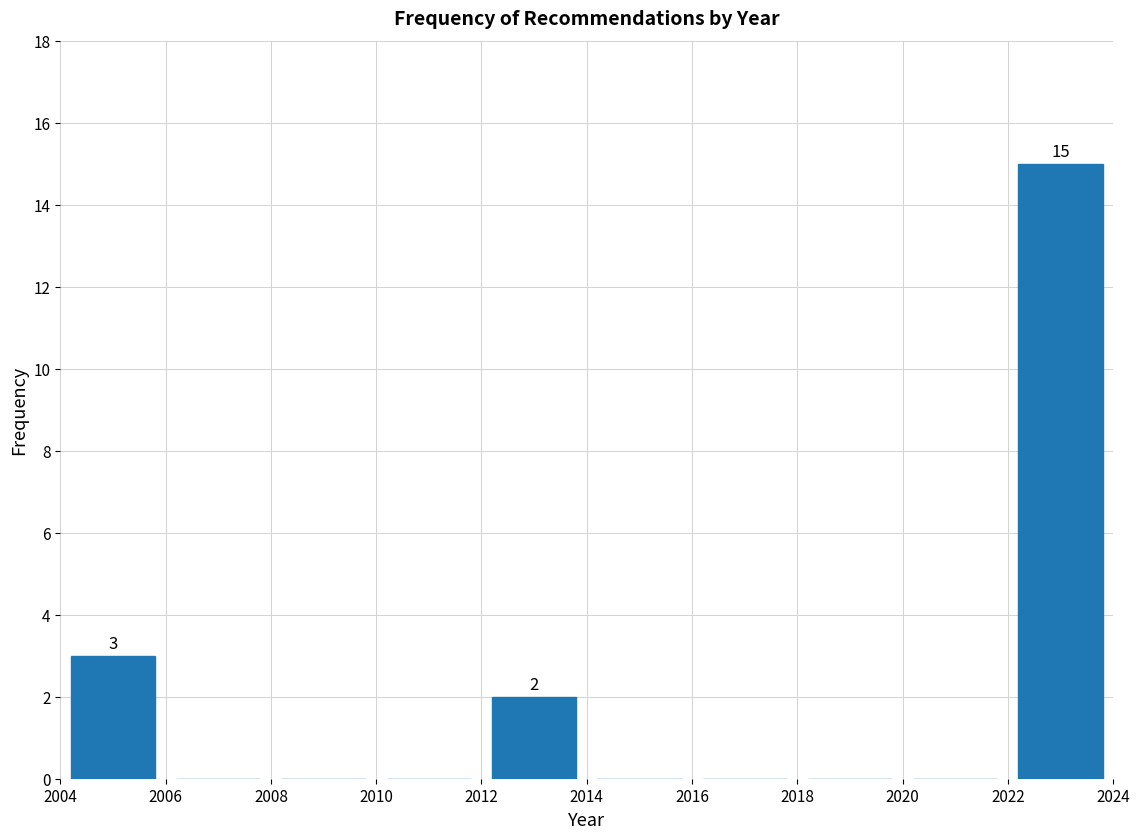

Over which range of the x-axis is the bar tallest?

2022 to 2024